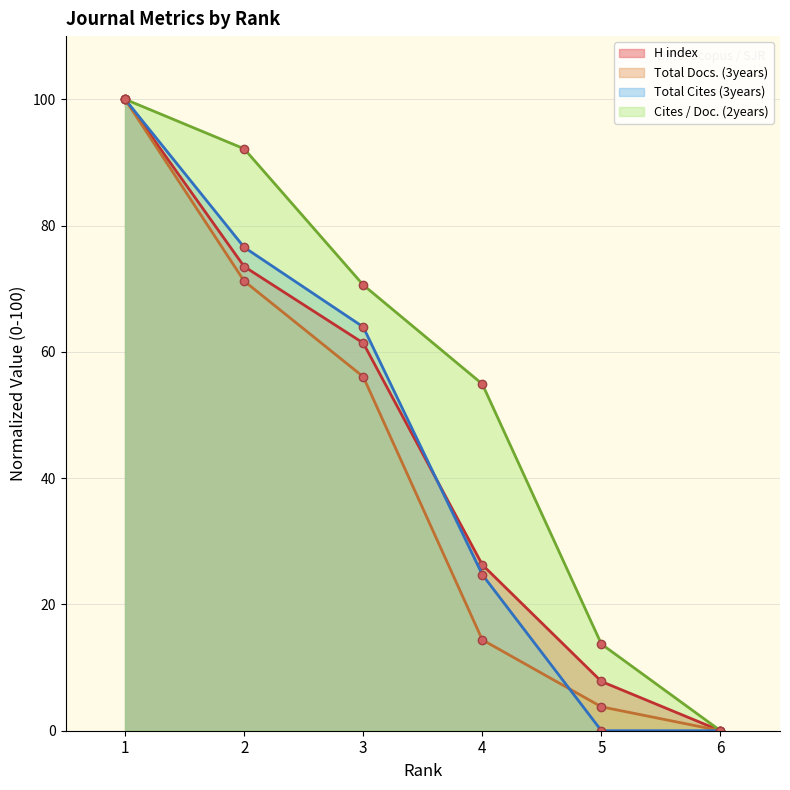

Does the chart have visible grid lines?

Yes